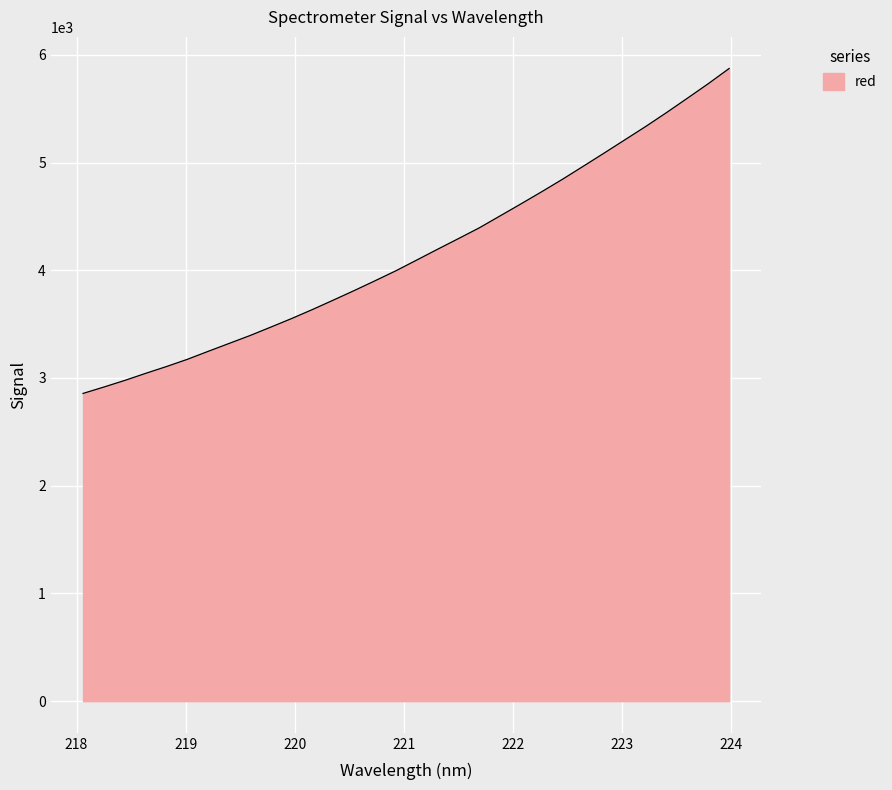

What is the smallest value displayed?

2856.8